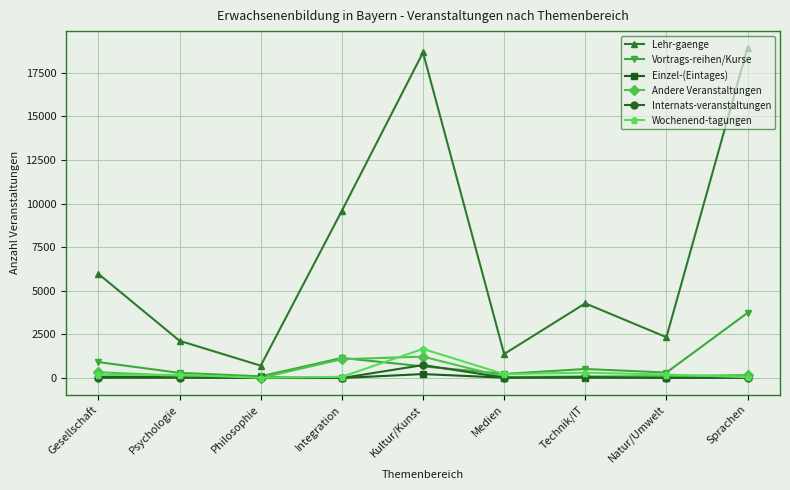

Which series has the largest total across all categories?

Lehr-gaenge